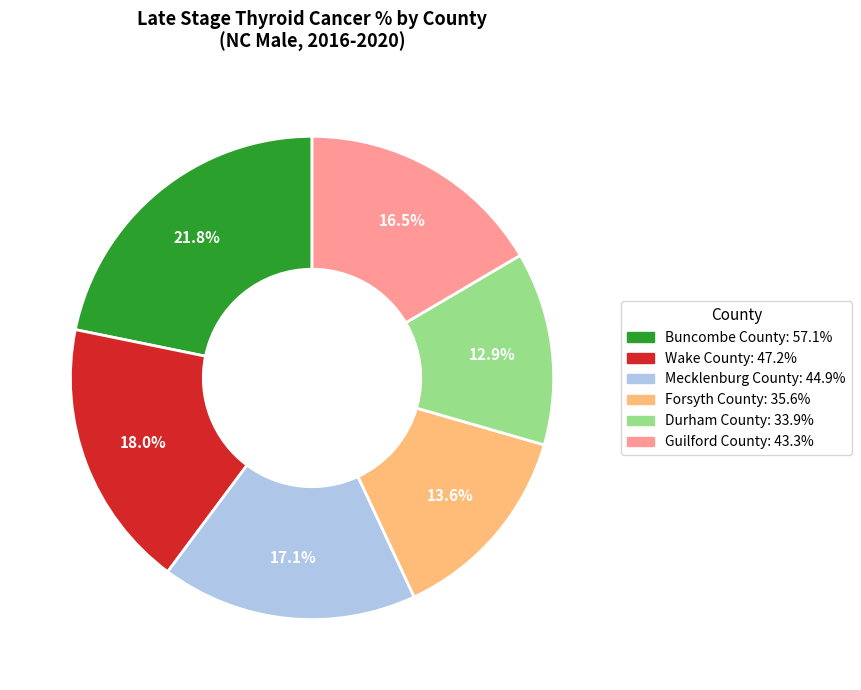

Is there any slice that represents more than half of the pie?

No